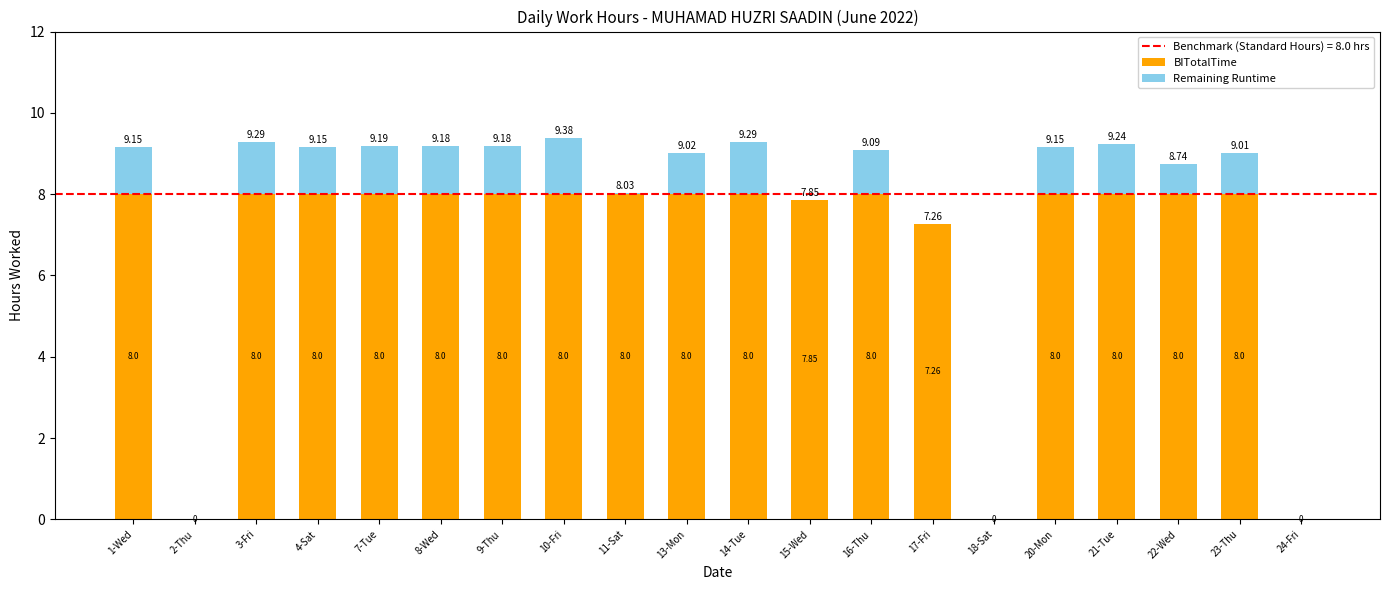

What is the approximate value of BITotalTime at 11-Sat?

8.0